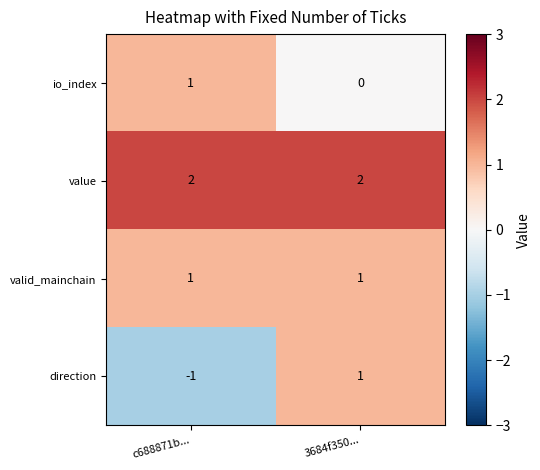

Rank the series by their average value, from highest to lowest.

value, valid_mainchain, io_index, direction